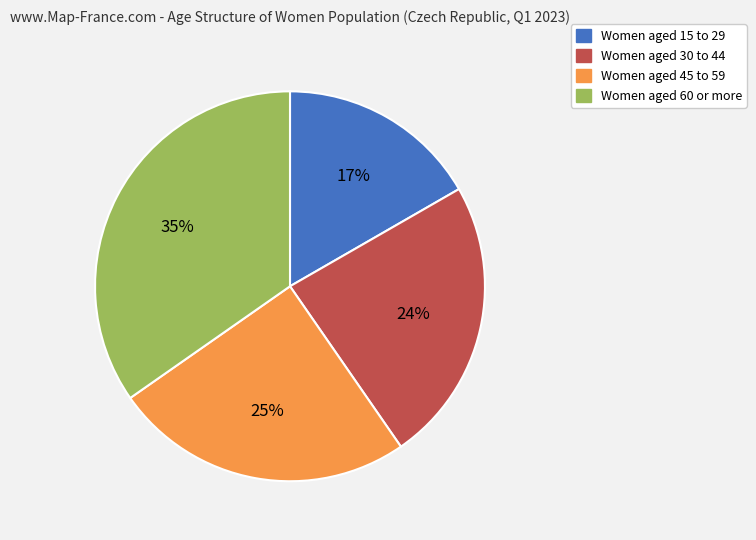

Count the number of slices in the pie.

4